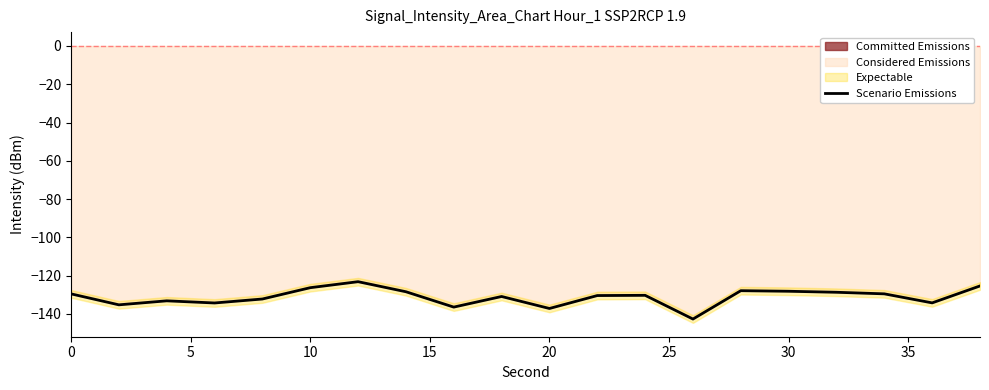

The Scenario Emissions series shows -128.2 at 30. True or false?

True